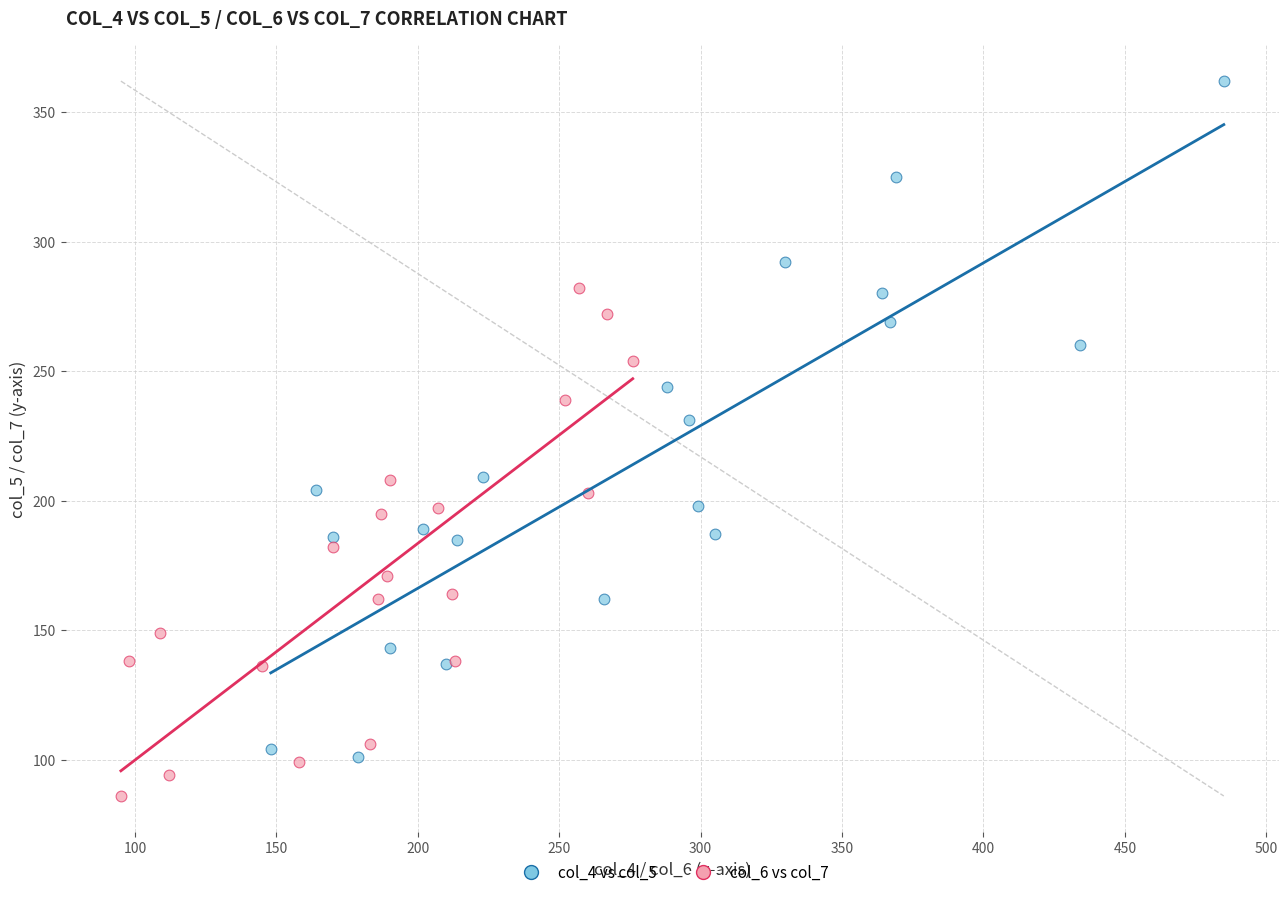

Which series reaches the maximum Y coordinate?

col_4 vs col_5